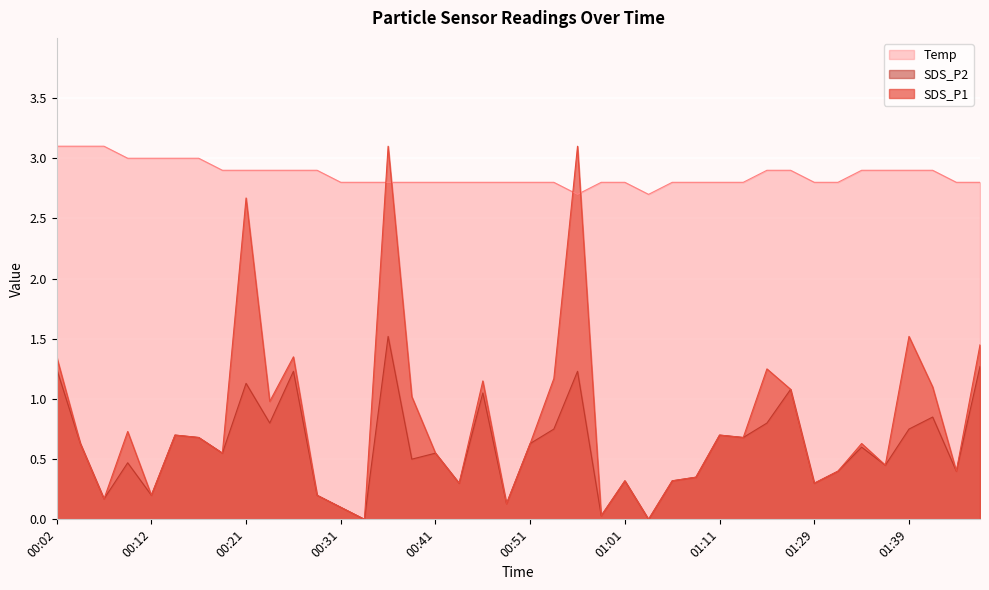

What is the average value of the SDS_P1 series?

0.8